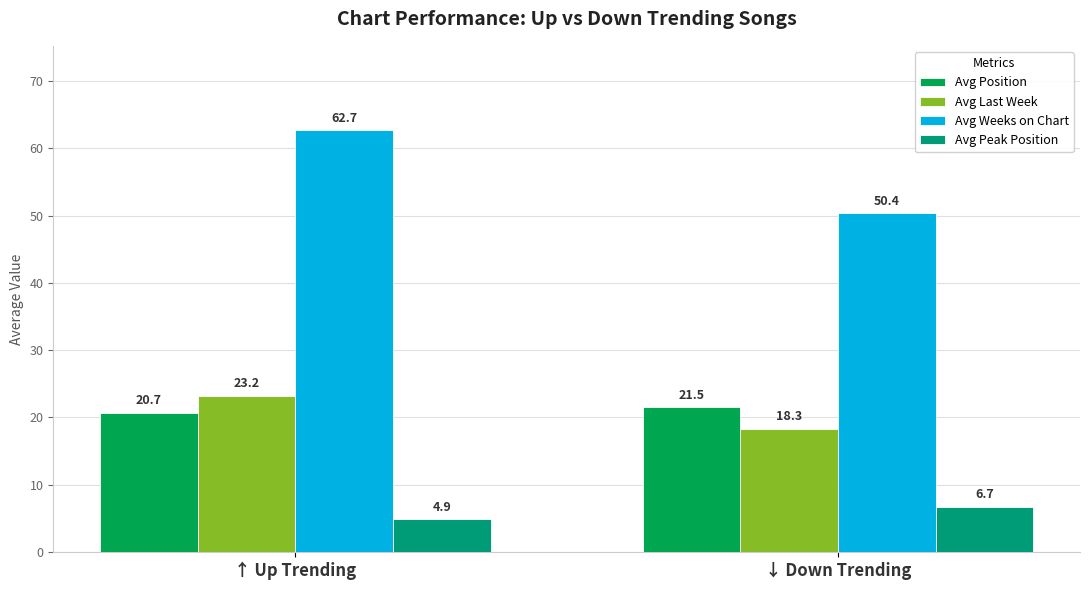

Where does the Avg Position series first go above 21?

↓ Down Trending